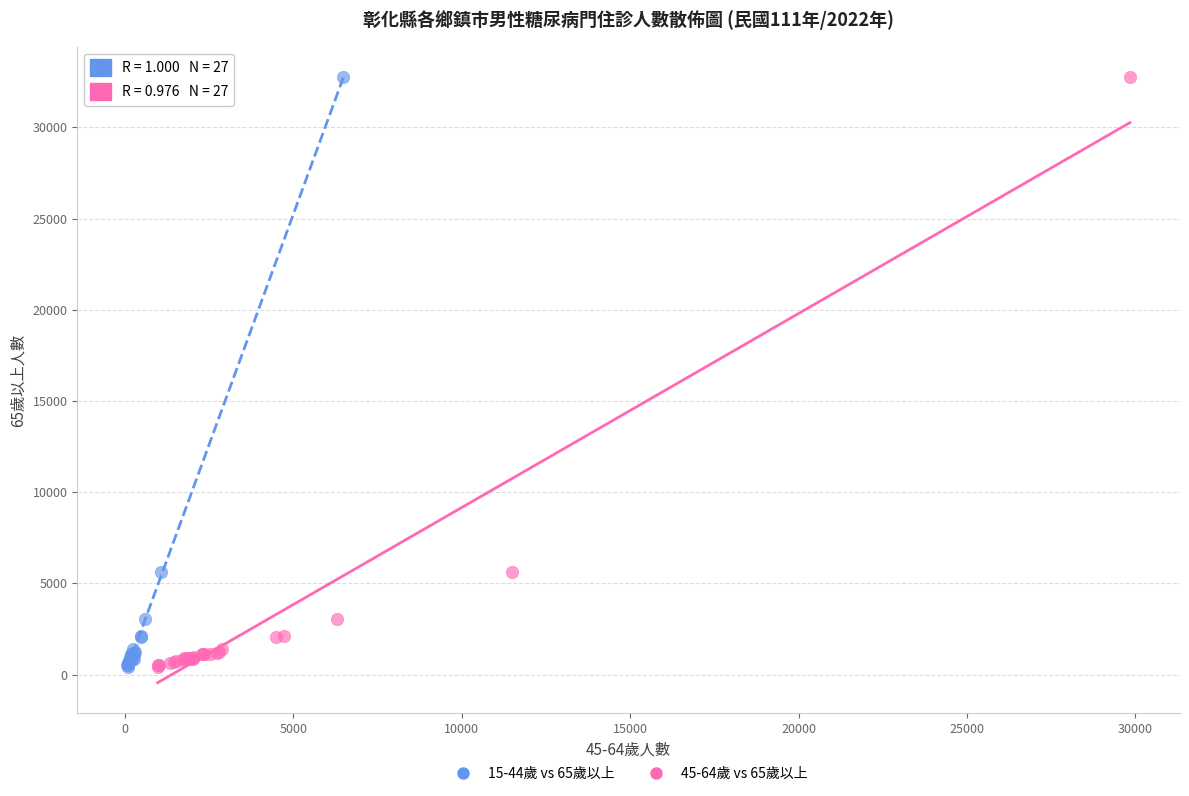

What are all the series names shown in the legend?

15-44歲 vs 65歲以上, 45-64歲 vs 65歲以上